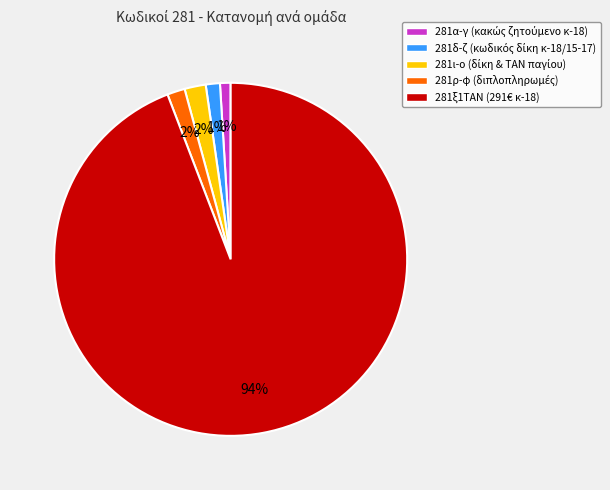

To the nearest percent, what portion does 281ξ1ΤΑΝ (291€ κ-18) represent?

94%